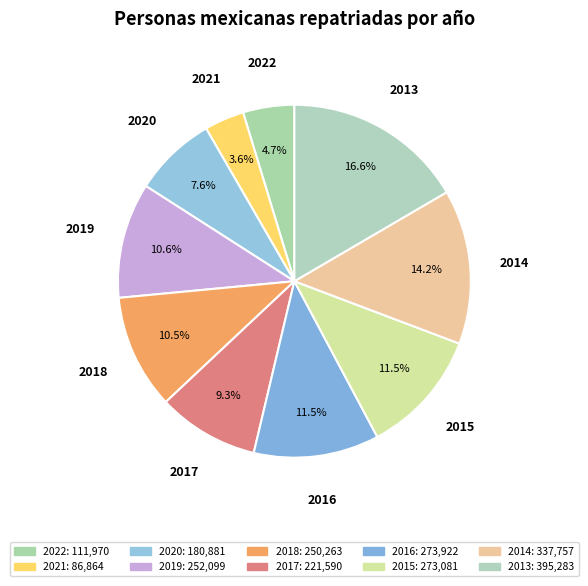

To the nearest percent, what is the average slice percentage?

10%